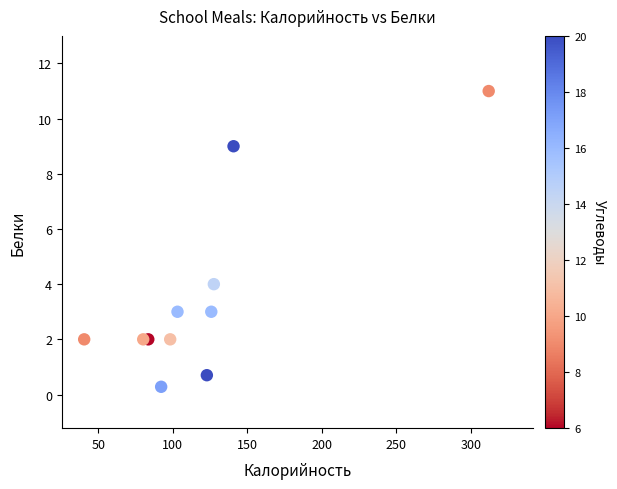

What Y value in the scatter plot is closest to 5?

4.0